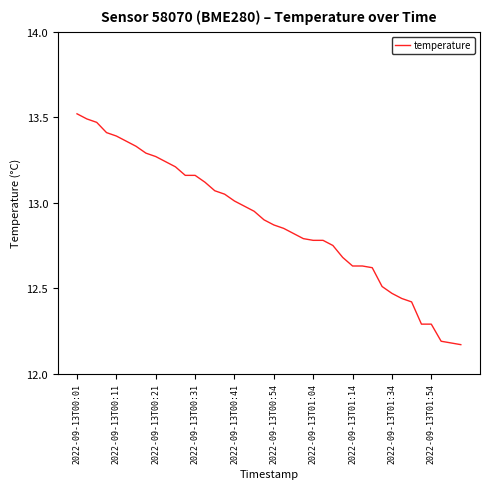

Does the chart have visible grid lines?

No